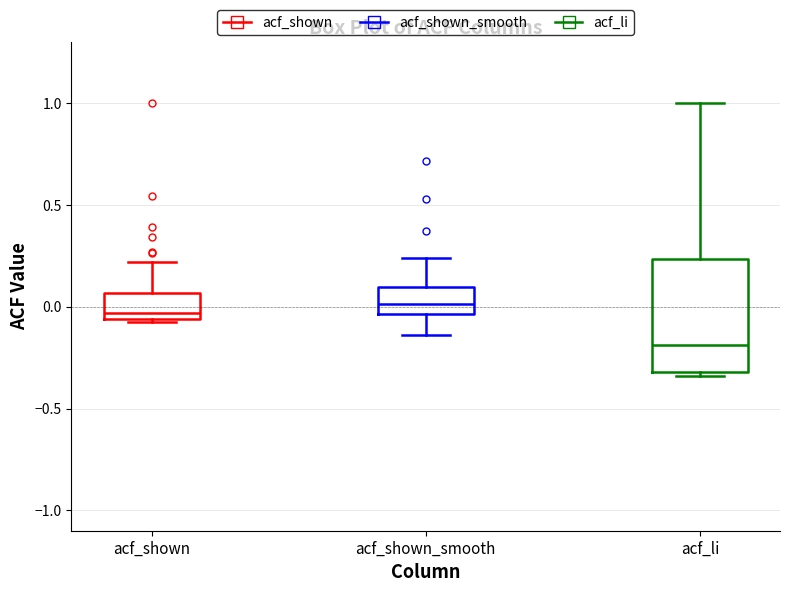

Comparing the boxes themselves (not the whiskers), which one is the tallest?

acf_li